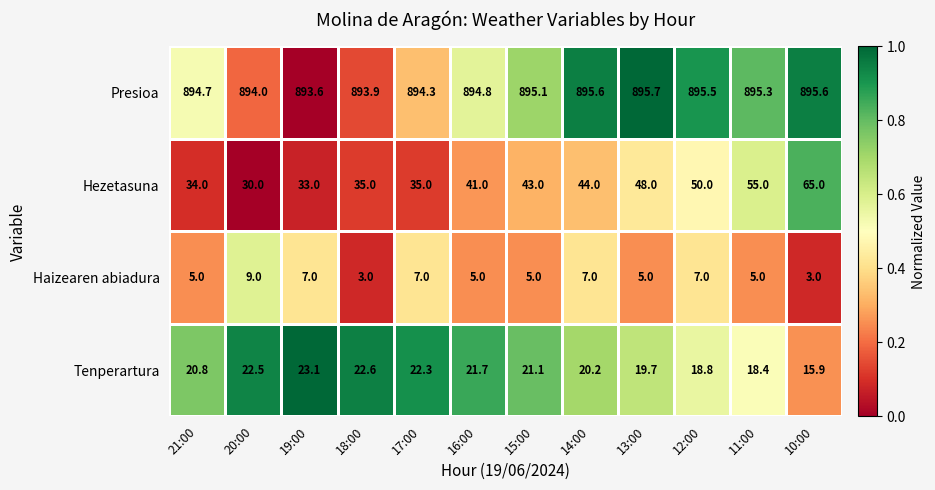

What is the sum of the Tenperartura values at 16:00 and 13:00?

41.4